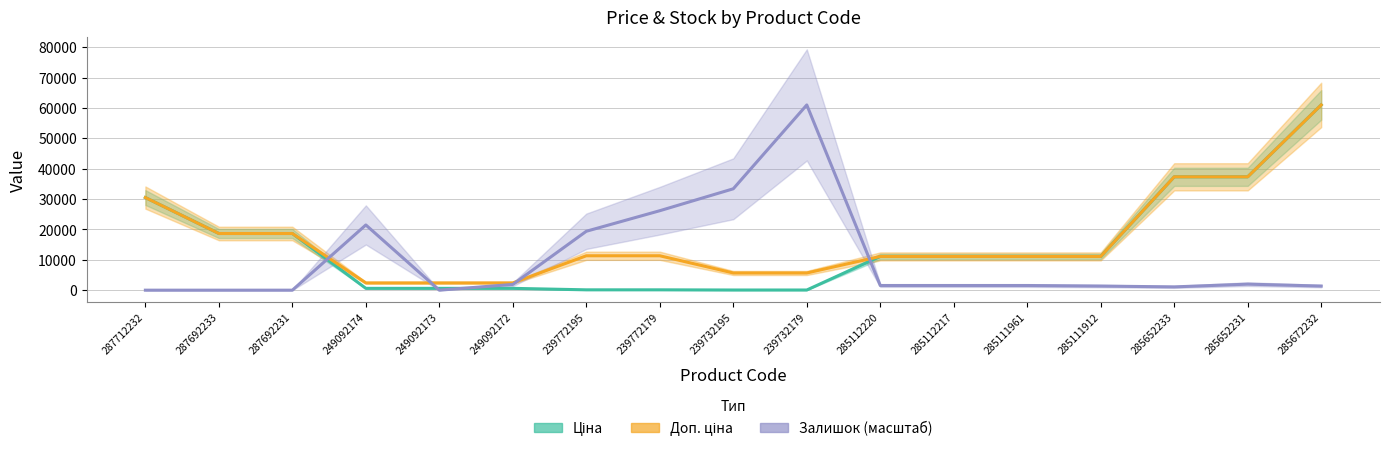

Read the Ціна value at 239772195.

113.3